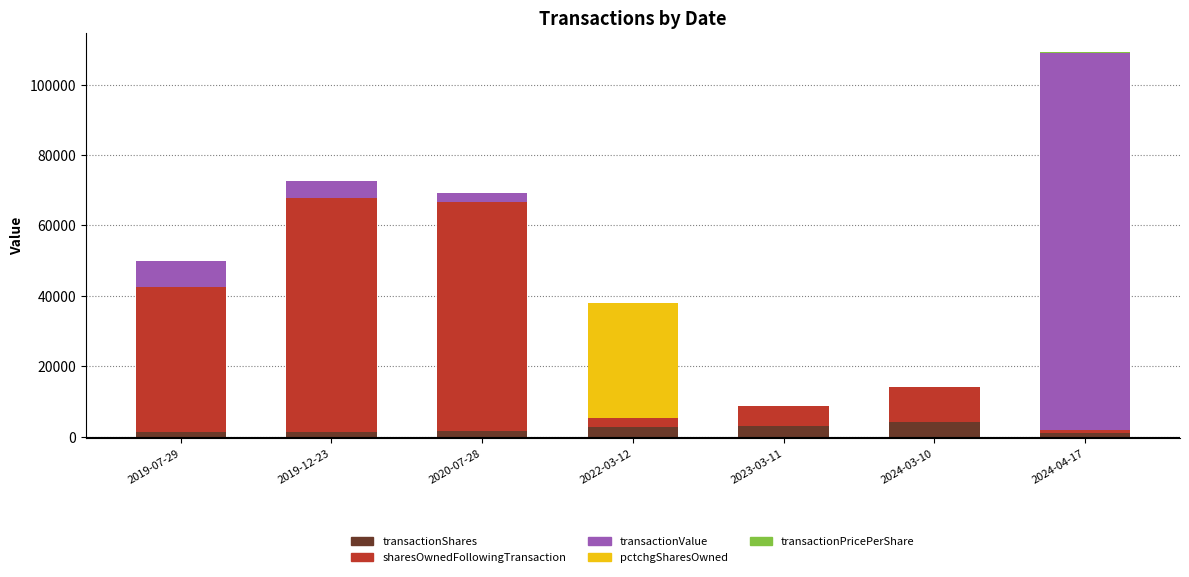

Which series changed the most between 2020-07-28 and 2022-03-12?

Shares OwnedFollowingTransaction